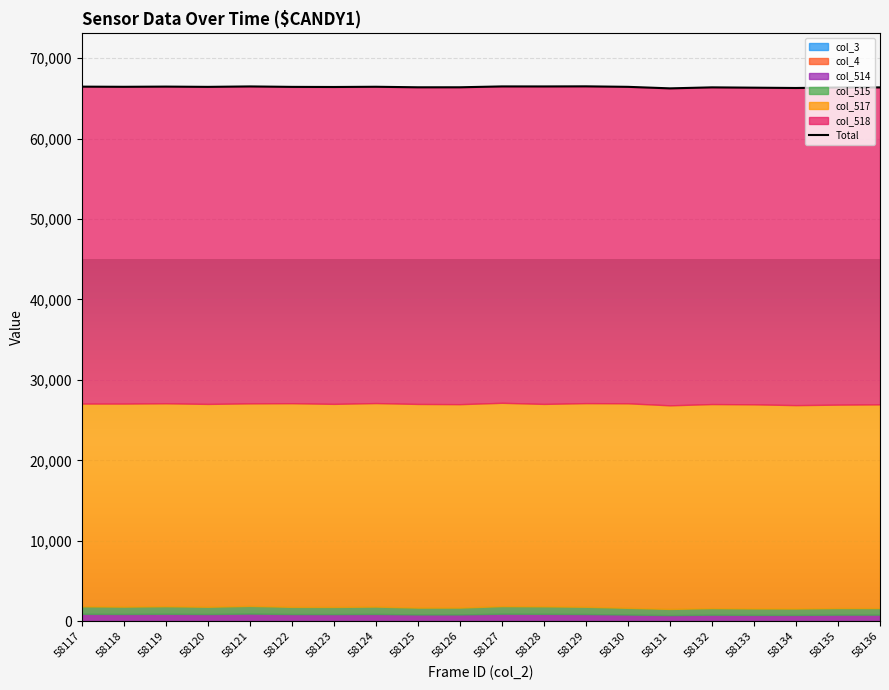

What is the difference between the maximum and minimum values in the col_518 series?

144